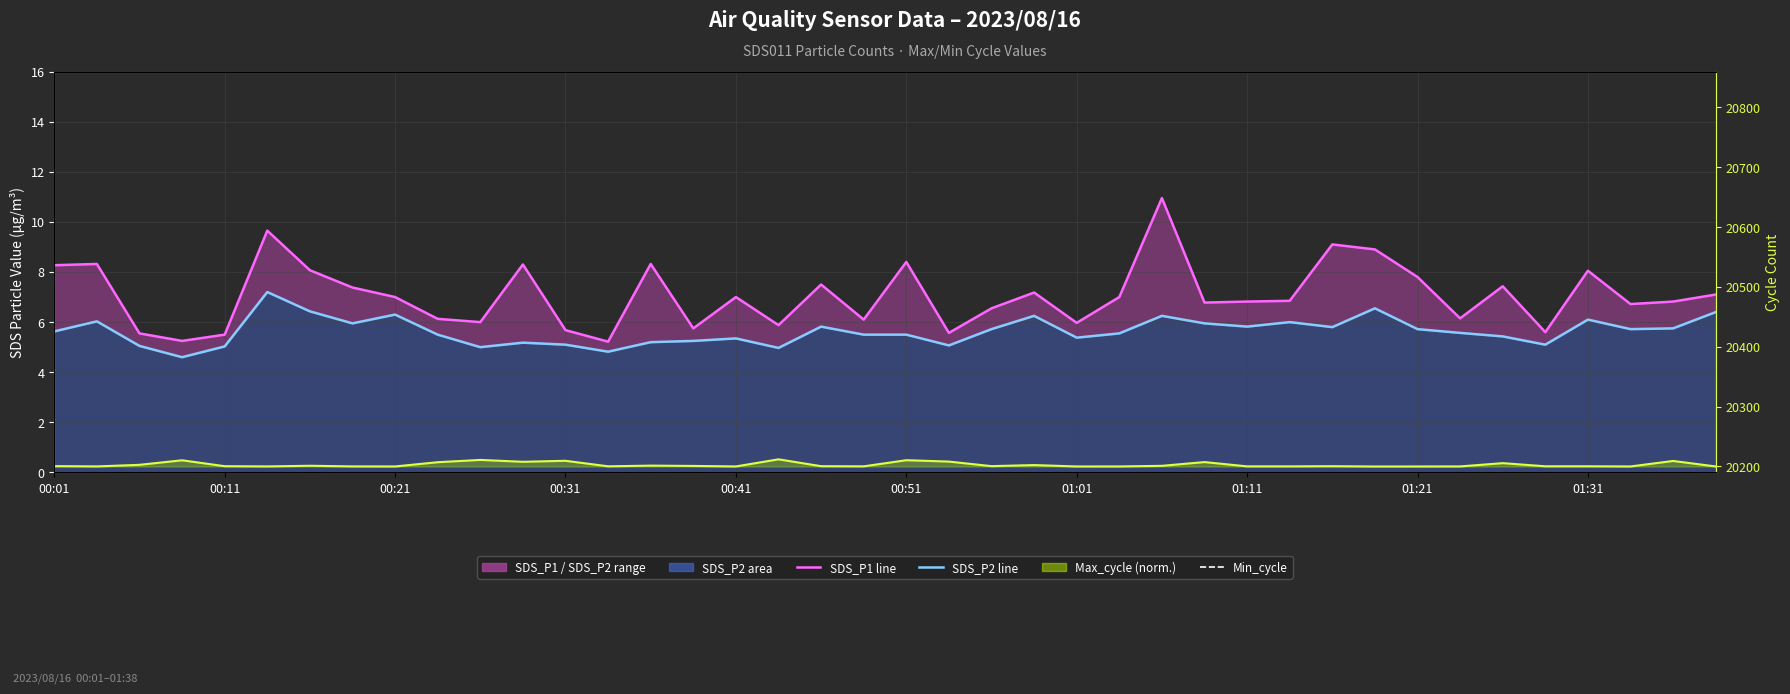

True or false: SDS_P2 and SDS_P1 cross at least once.

False